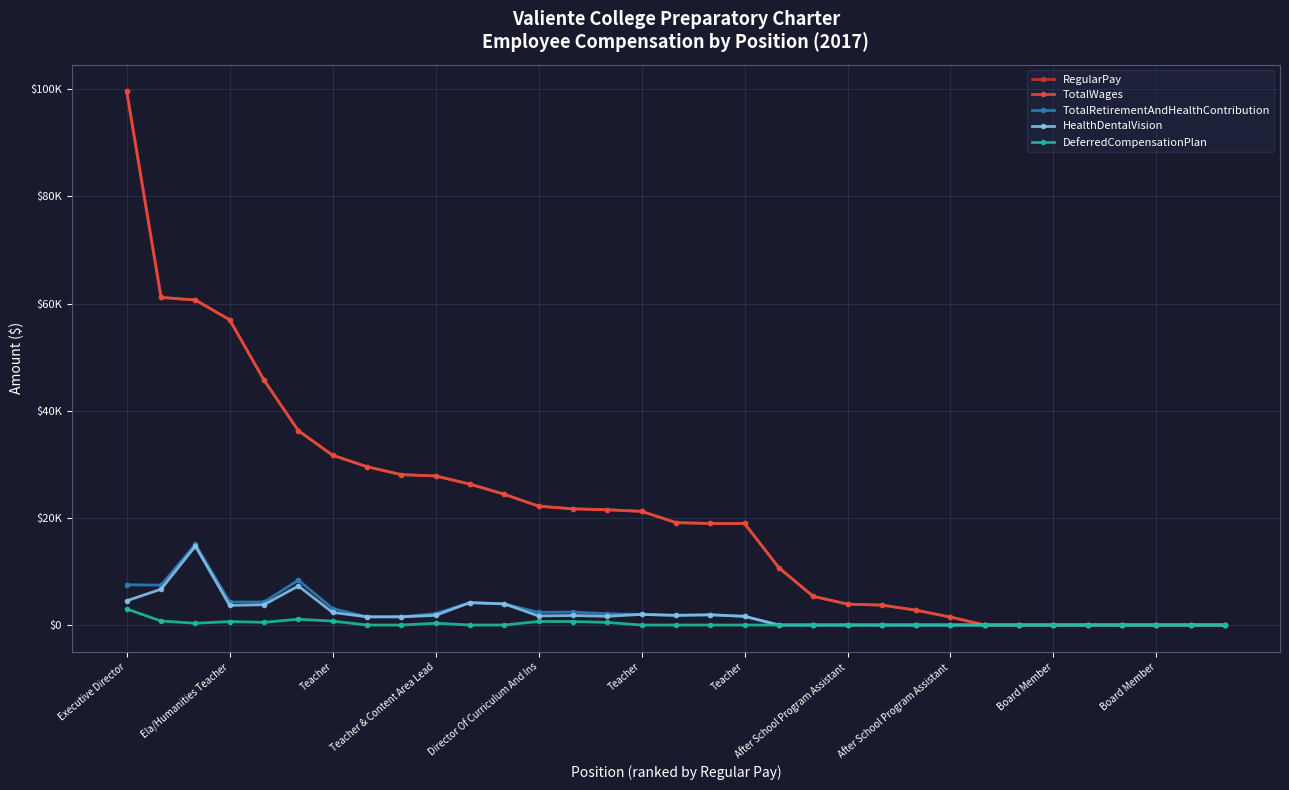

Is this an area chart (filled region under the line)?

No